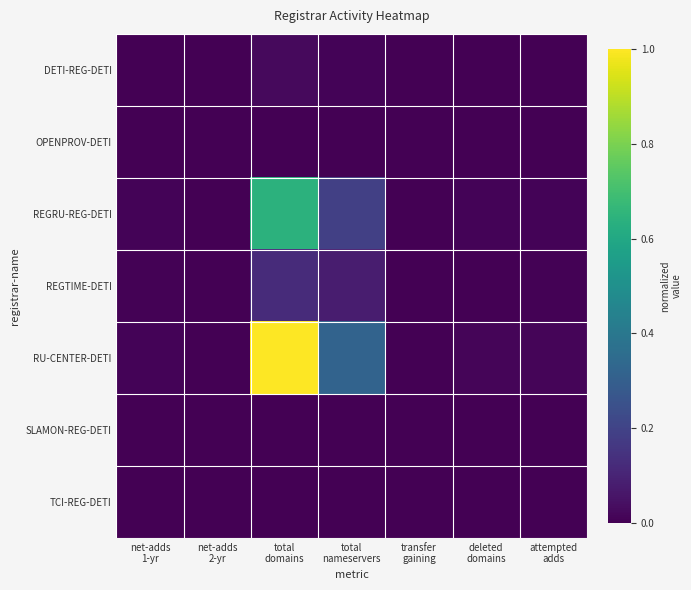

Reading right to left, what are all the values shown in this chart?

DETI-REG-DETI: attempted
adds=0.0	deleted
domains=0.0	transfer
gaining=0.0	total
nameservers=0.0	total
domains=0.0	net-adds
2-yr=0.0	net-adds
1-yr=0.0
OPENPROV-DETI: attempted
adds=0.0	deleted
domains=0.0	transfer
gaining=0.0	total
nameservers=0.0	total
domains=0.0	net-adds
2-yr=0.0	net-adds
1-yr=0.0
REGRU-REG-DETI: attempted
adds=0.0	deleted
domains=0.0	transfer
gaining=0.0	total
nameservers=0.2	total
domains=0.6	net-adds
2-yr=0.0	net-adds
1-yr=0.0
REGTIME-DETI: attempted
adds=0.0	deleted
domains=0.0	transfer
gaining=0.0	total
nameservers=0.1	total
domains=0.1	net-adds
2-yr=0.0	net-adds
1-yr=0.0
RU-CENTER-DETI: attempted
adds=0.0	deleted
domains=0.0	transfer
gaining=0.0	total
nameservers=0.3	total
domains=1.0	net-adds
2-yr=0.0	net-adds
1-yr=0.0
SLAMON-REG-DETI: attempted
adds=0.0	deleted
domains=0.0	transfer
gaining=0.0	total
nameservers=0.0	total
domains=0.0	net-adds
2-yr=0.0	net-adds
1-yr=0.0
TCI-REG-DETI: attempted
adds=0.0	deleted
domains=0.0	transfer
gaining=0.0	total
nameservers=0.0	total
domains=0.0	net-adds
2-yr=0.0	net-adds
1-yr=0.0